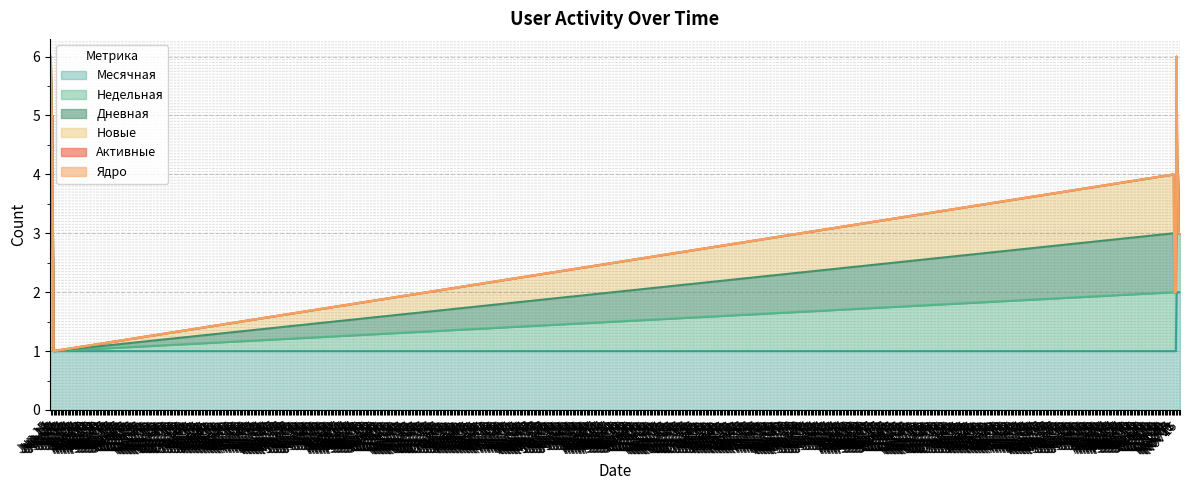

How many values in Недельная are above zero?

10